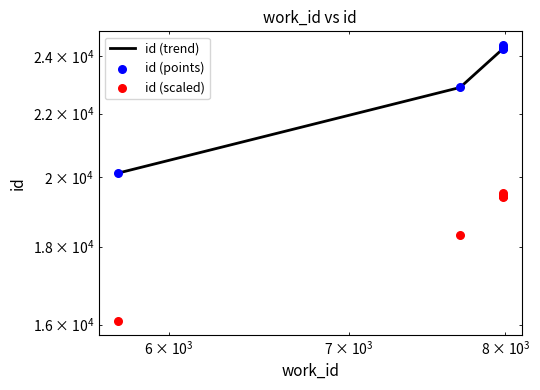

Which series has the widest spread of Y values?

id (trend)